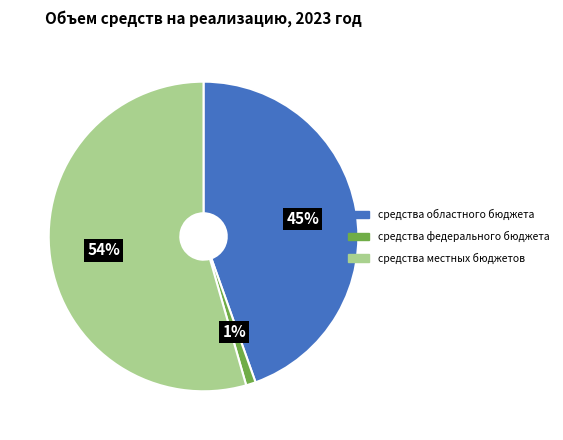

To the nearest percent, what is the combined percentage of средства местных бюджетов and средства федерального бюджета?

55%